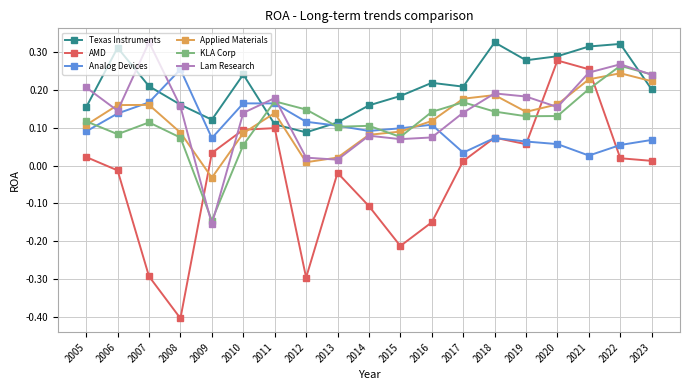

At how many categories does at least one series exceed 0?

19